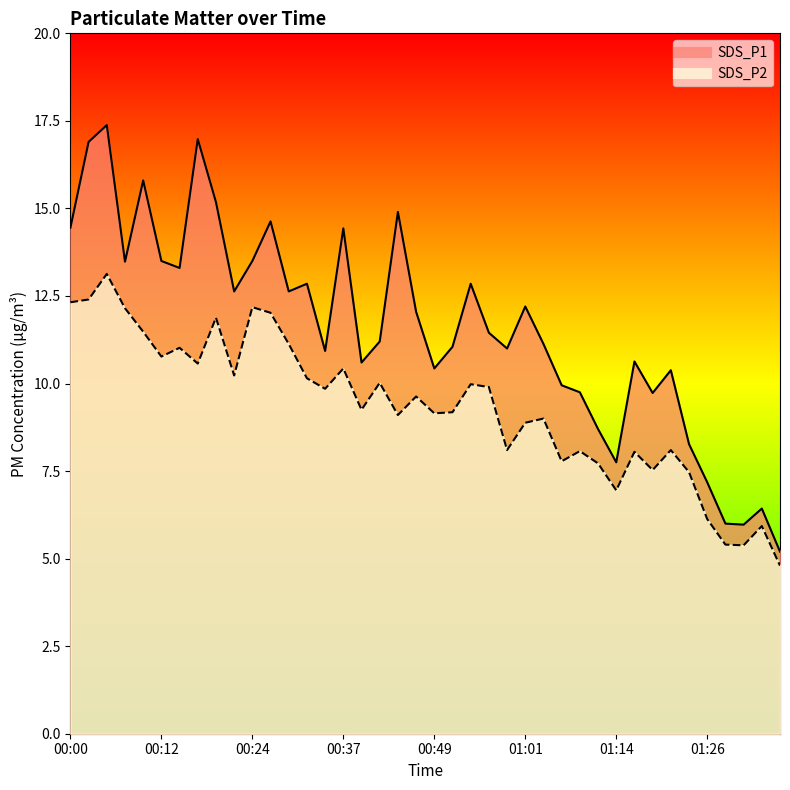

What is the difference between the highest and lowest values at 00:02?

4.5